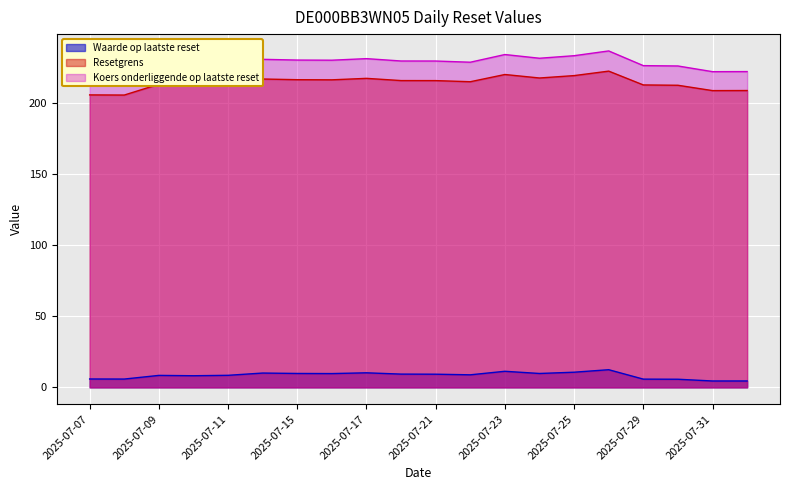

Where is Waarde op laatste reset nearest to the value 8?

2025-07-10